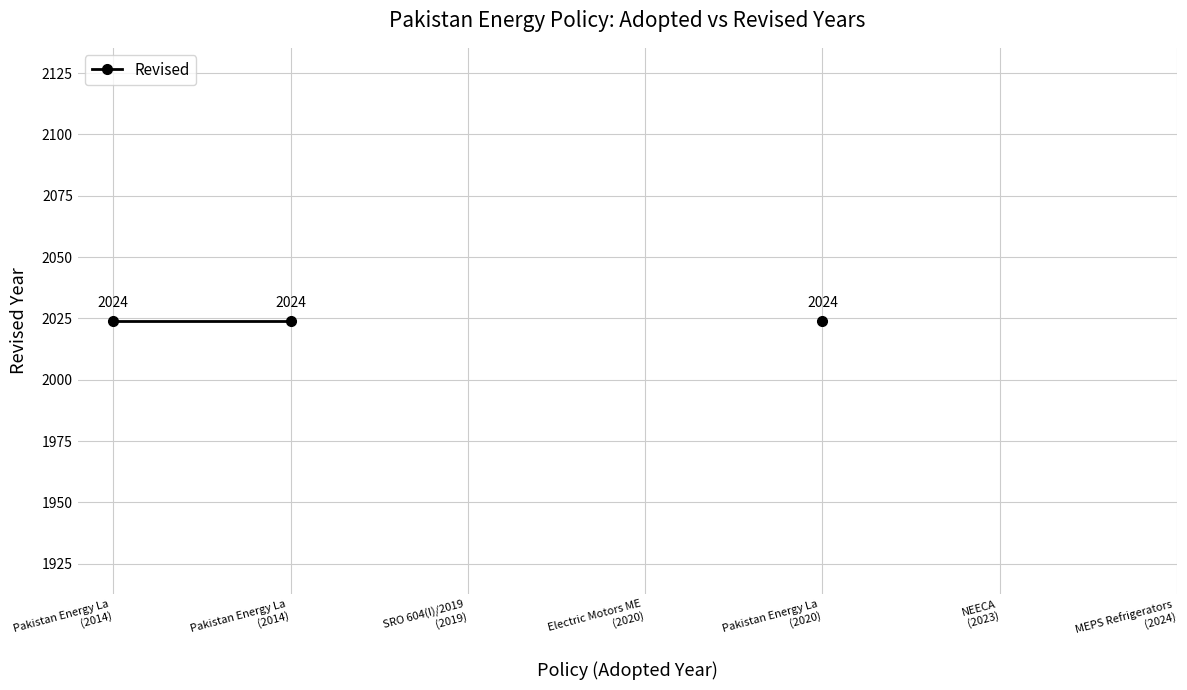

Does the chart have visible grid lines?

Yes